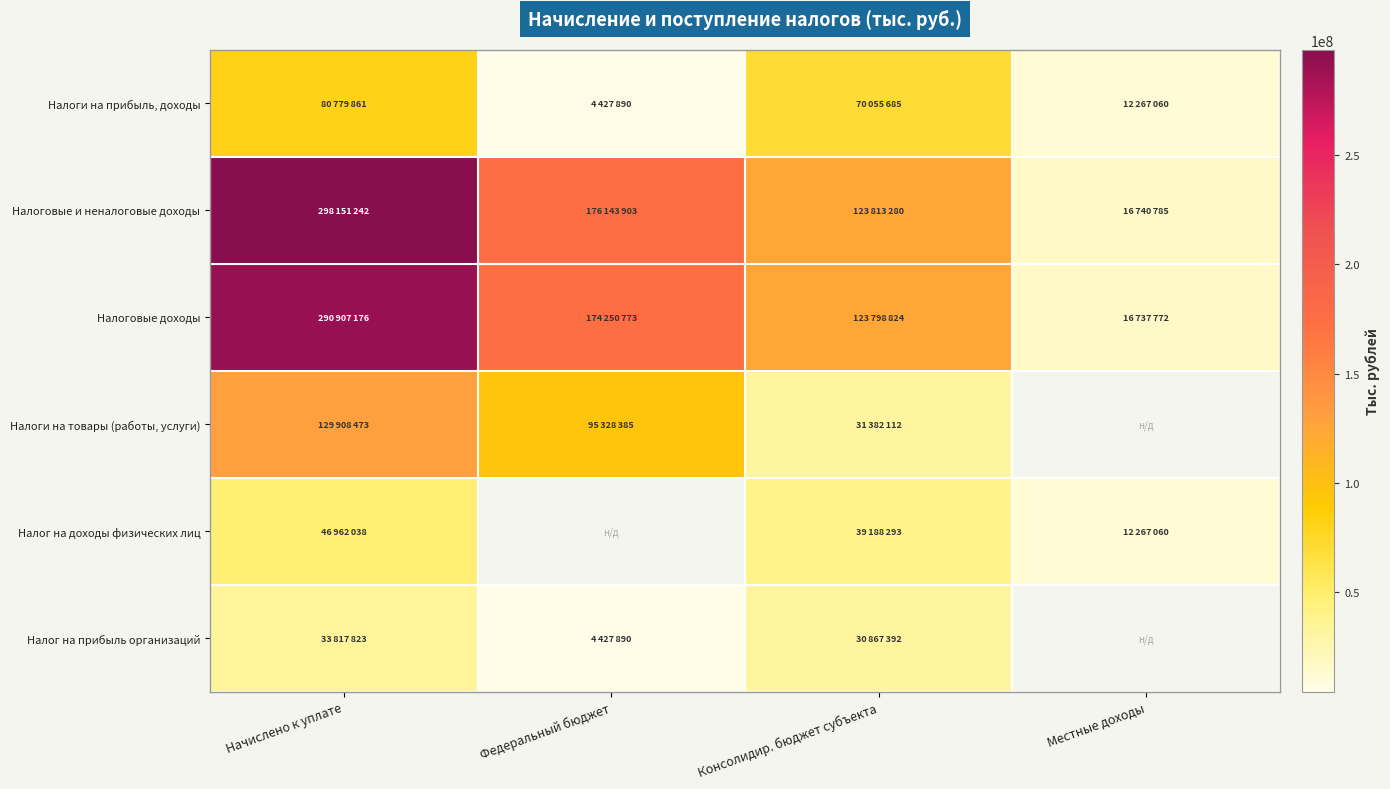

What is the approximate value of Налог на доходы физических лиц at Начислено к уплате?

46962038.0